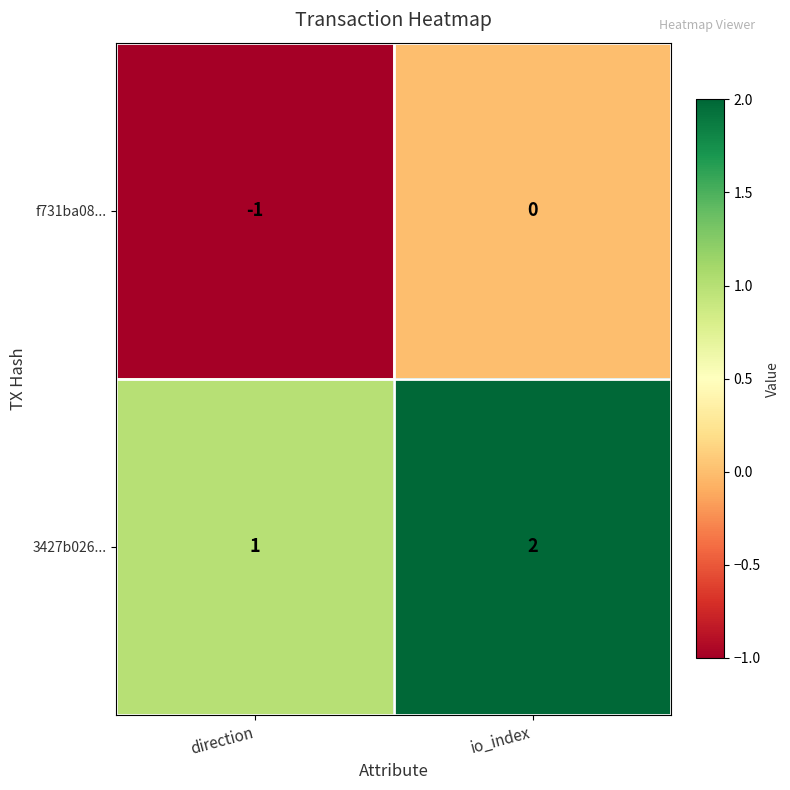

Reading left to right, transcribe all the data shown in this chart.

f731ba08...: -1	0
3427b026...: 1	2